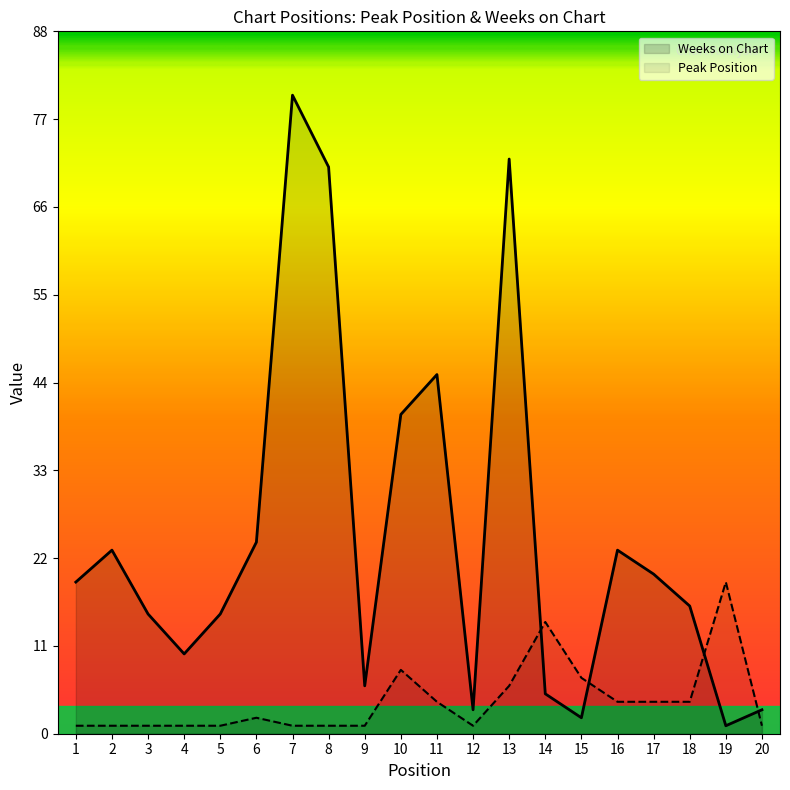

What is the total value across all series at 11?

49